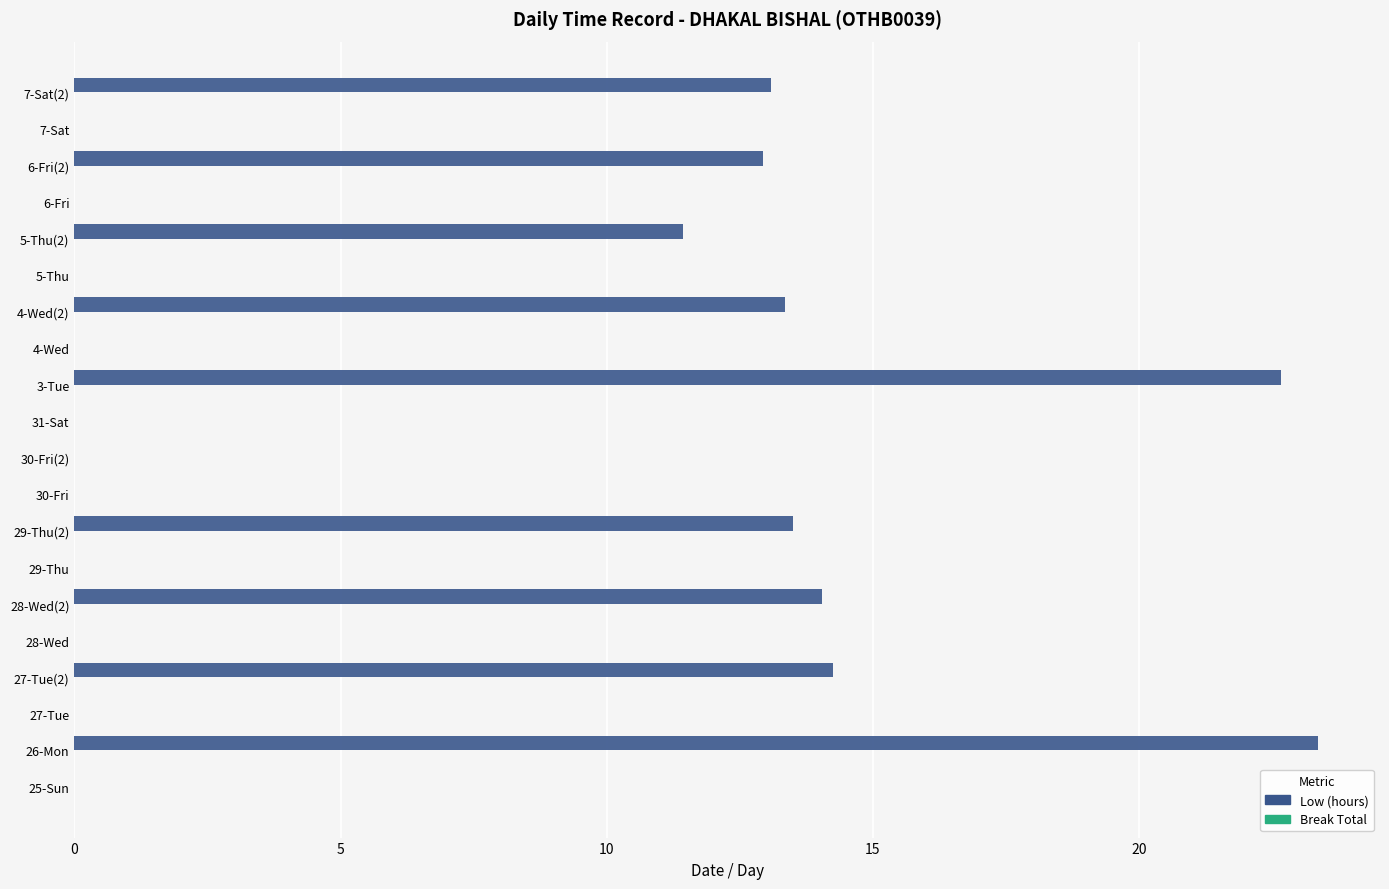

Between 30-Fri and 28-Wed(2), which is larger?

28-Wed(2)